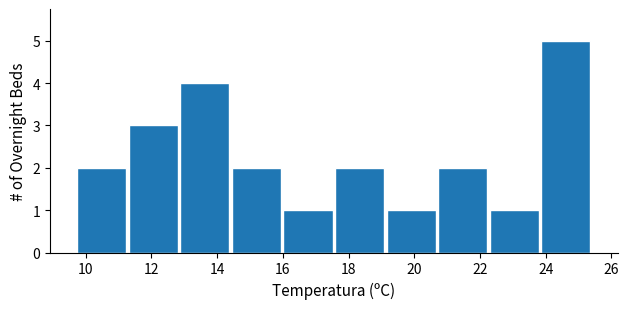

Which range on the x-axis has the tallest bar?

23.8 to 25.4